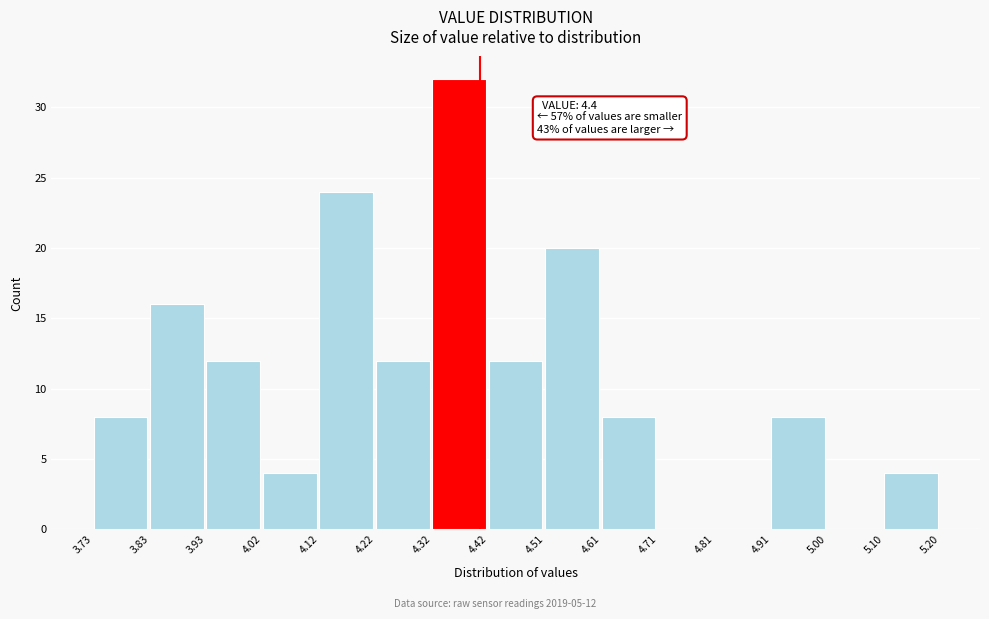

Which range on the x-axis has the tallest bar?

4.32 to 4.42